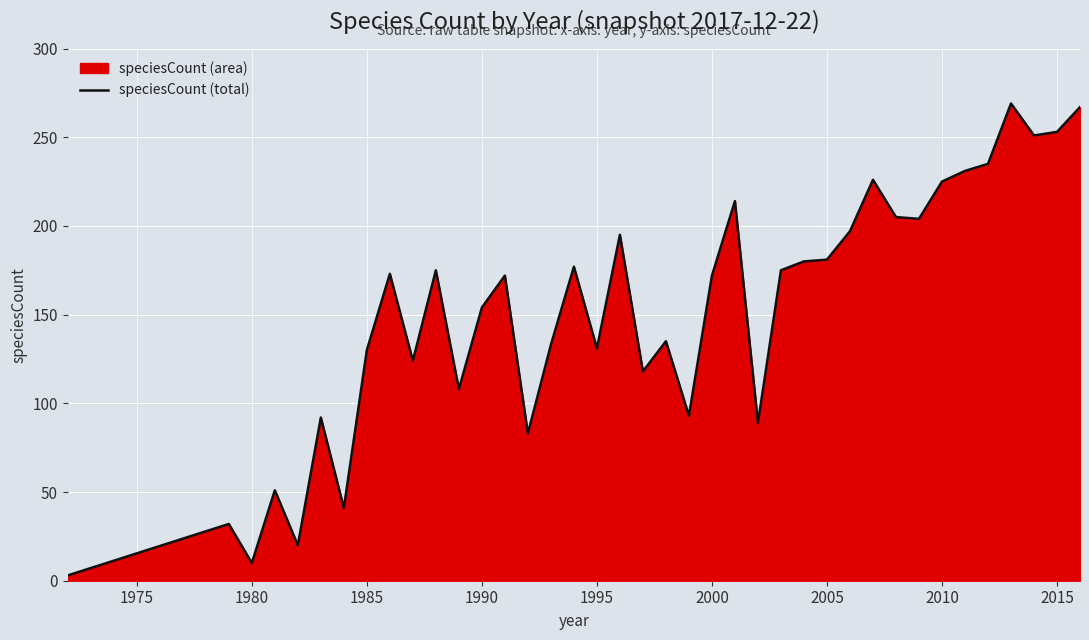

What is the maximum value shown in the chart?

269